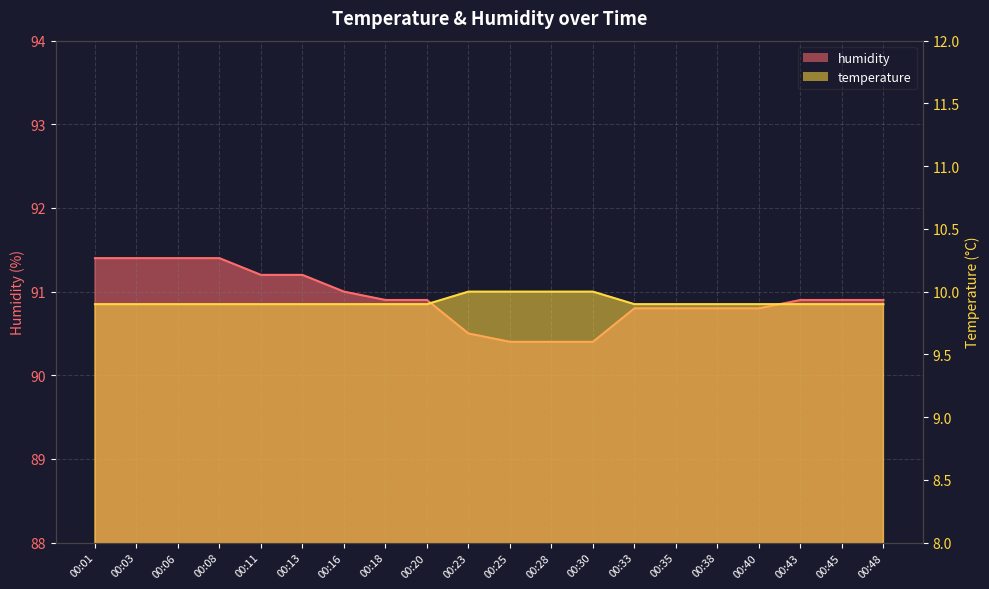

At which label is humidity closest to 90?

00:25